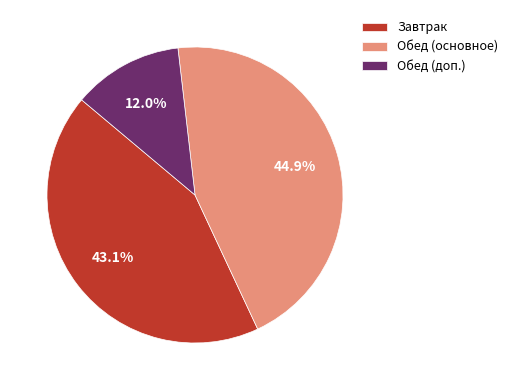

Does Обед (доп.) account for over 50% of the chart?

No